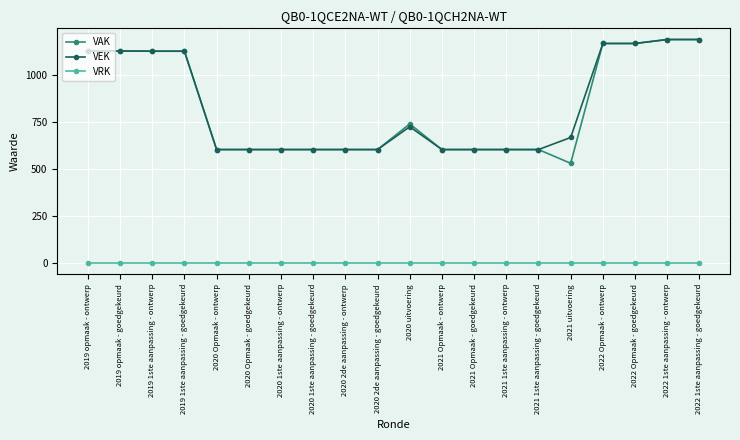

How many data points in VEK are less than 667?

10